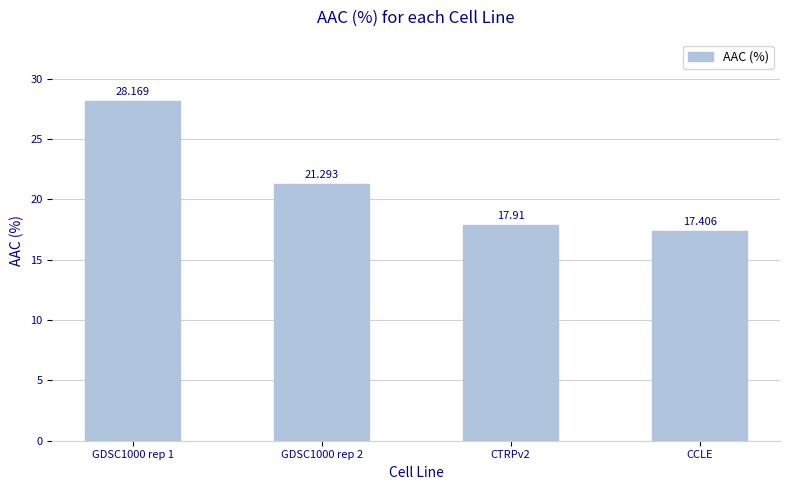

Reading right to left, what are all the values shown in this chart?

17.4	17.9	21.3	28.2